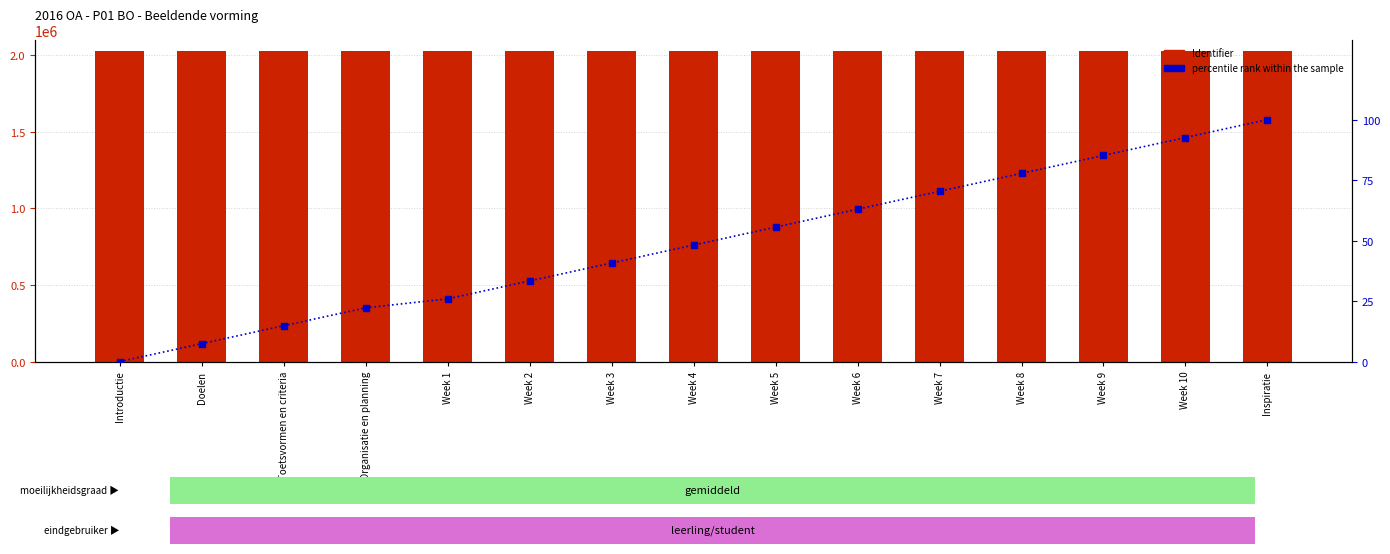

Which series has the largest total across all categories?

Identifier